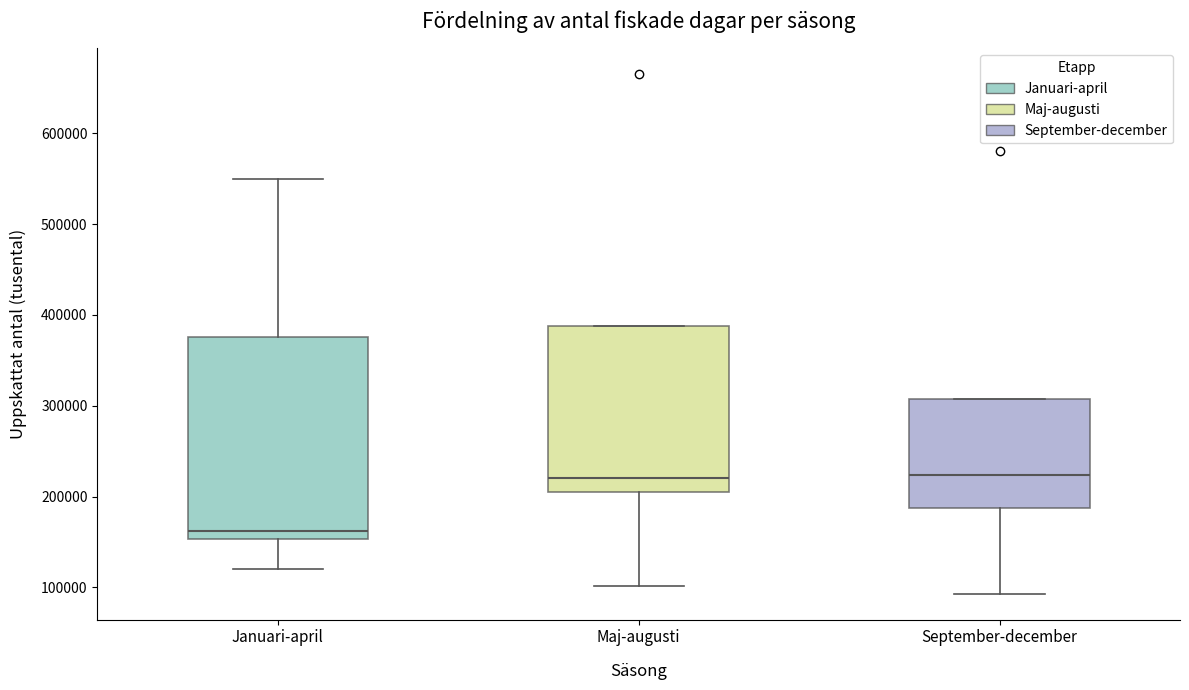

Which box has the lowest median line?

Januari-april